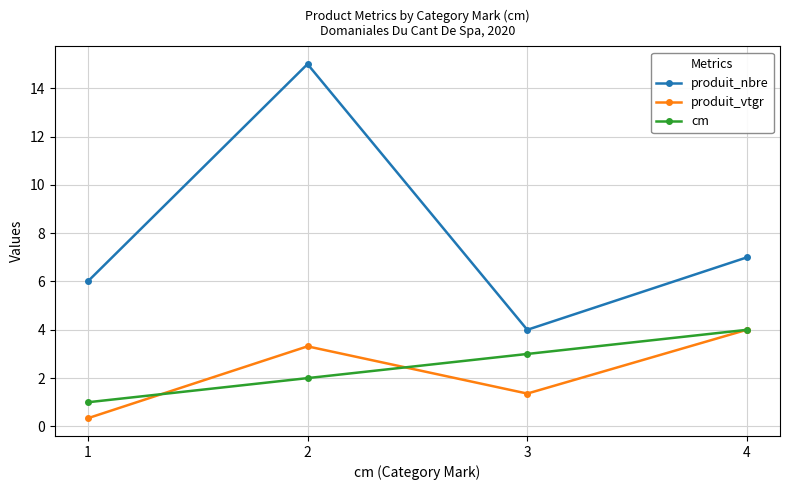

How many lines are shown in the chart?

3